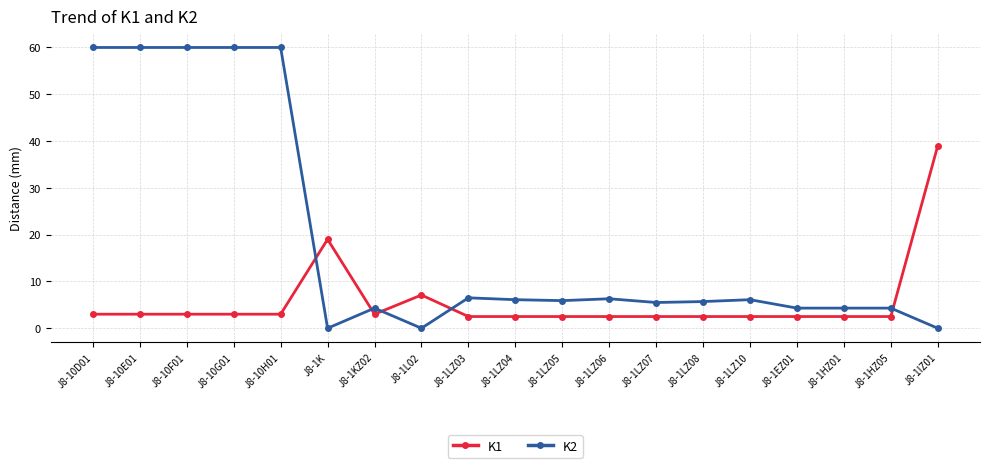

What is the sum of the K2 values at J8-1KZ02 and J8-1LZ07?

9.8